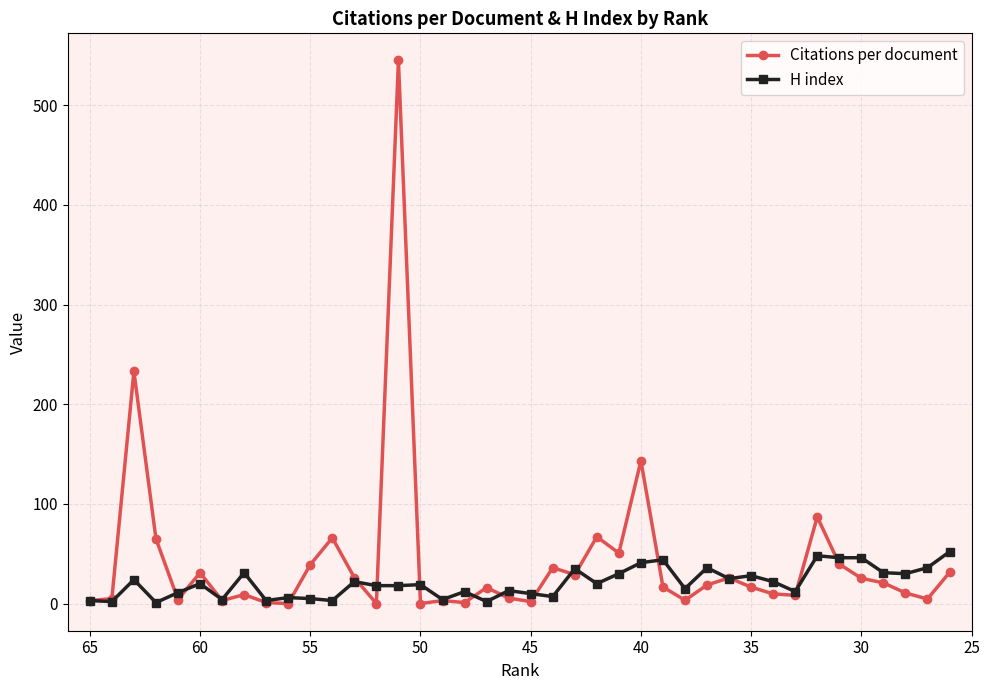

At how many categories does at least one series exceed 443?

1